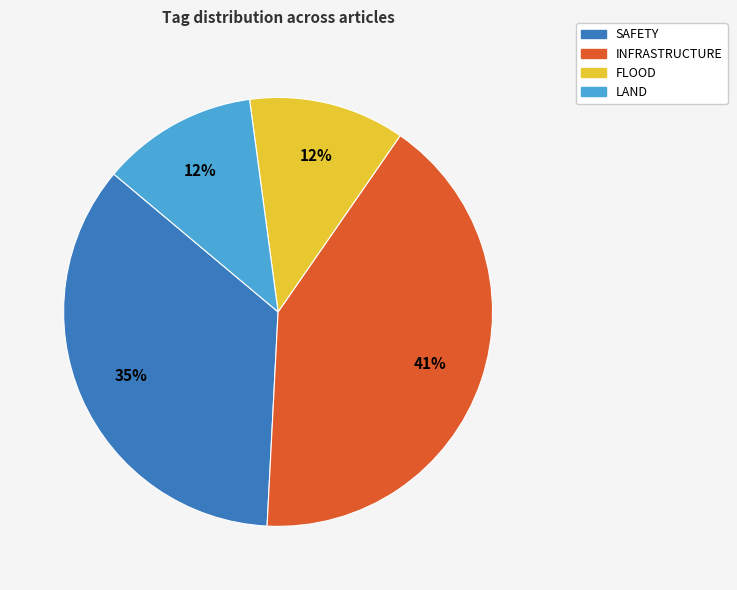

How many segments does this pie chart have?

4